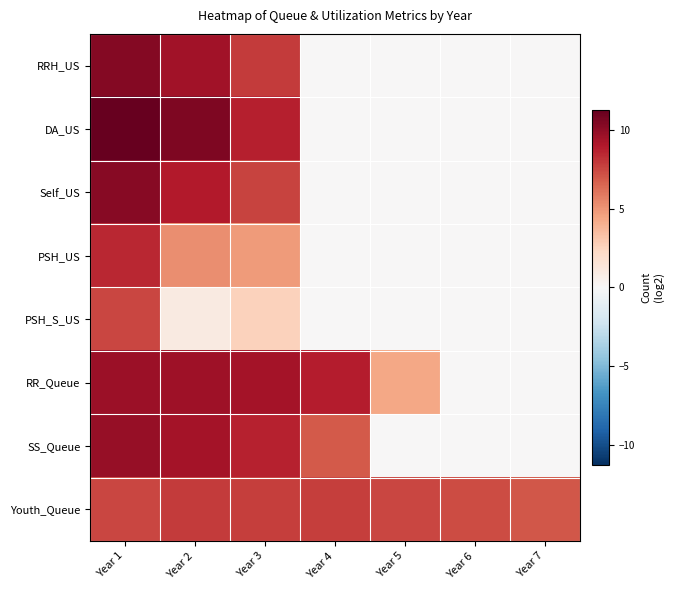

Reading right to left, transcribe all the data shown in this chart.

RRH_US: Year 7=0.0	Year 6=0.0	Year 5=0.0	Year 4=0.0	Year 3=7.9	Year 2=9.5	Year 1=10.3
DA_US: Year 7=0.0	Year 6=0.0	Year 5=0.0	Year 4=0.0	Year 3=8.8	Year 2=10.5	Year 1=11.3
Self_US: Year 7=0.0	Year 6=0.0	Year 5=0.0	Year 4=0.0	Year 3=7.6	Year 2=9.0	Year 1=10.3
PSH_US: Year 7=0.0	Year 6=0.0	Year 5=0.0	Year 4=0.0	Year 3=4.8	Year 2=5.2	Year 1=8.5
PSH_S_US: Year 7=0.0	Year 6=0.0	Year 5=0.0	Year 4=0.0	Year 3=2.6	Year 2=1.0	Year 1=7.5
RR_Queue: Year 7=0.0	Year 6=0.0	Year 5=4.4	Year 4=8.8	Year 3=9.4	Year 2=9.6	Year 1=9.6
SS_Queue: Year 7=0.0	Year 6=0.0	Year 5=0.0	Year 4=6.9	Year 3=8.7	Year 2=9.4	Year 1=9.8
Youth_Queue: Year 7=7.0	Year 6=7.4	Year 5=7.5	Year 4=7.8	Year 3=7.8	Year 2=7.9	Year 1=7.5